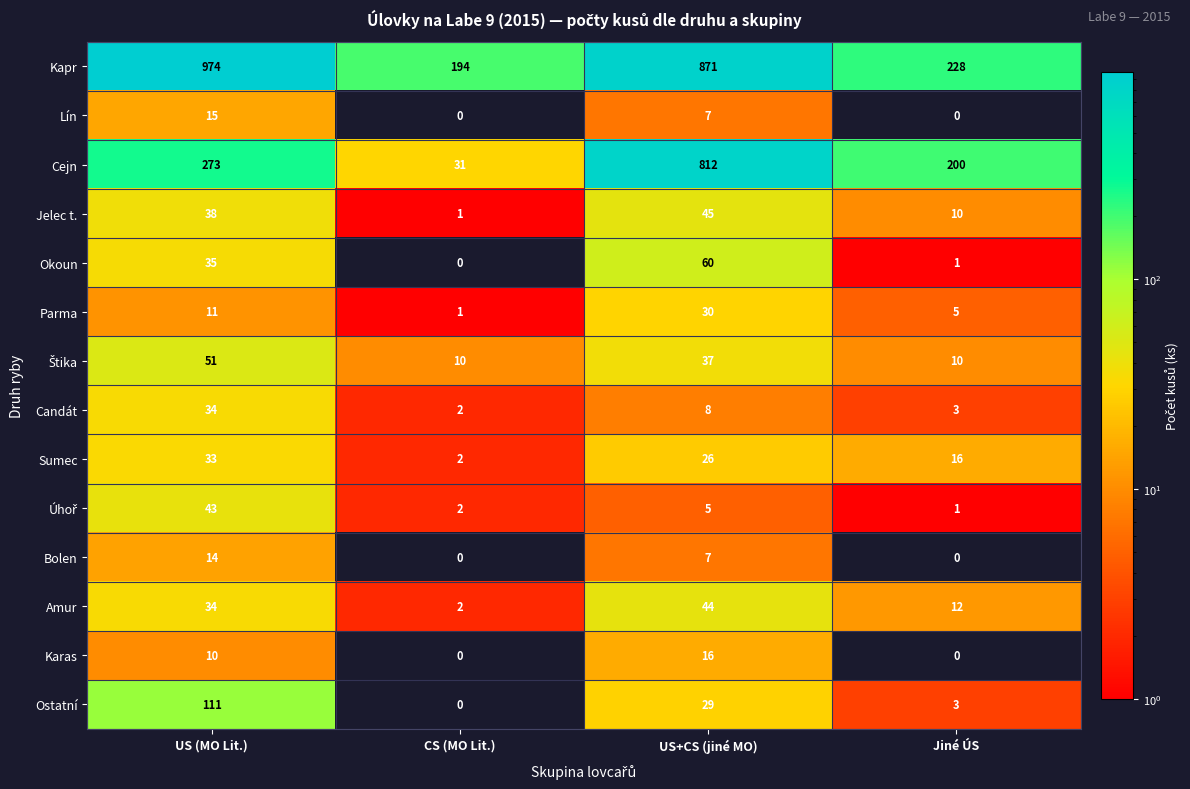

At which category is the sum across all series the highest?

US+CS (jiné MO)